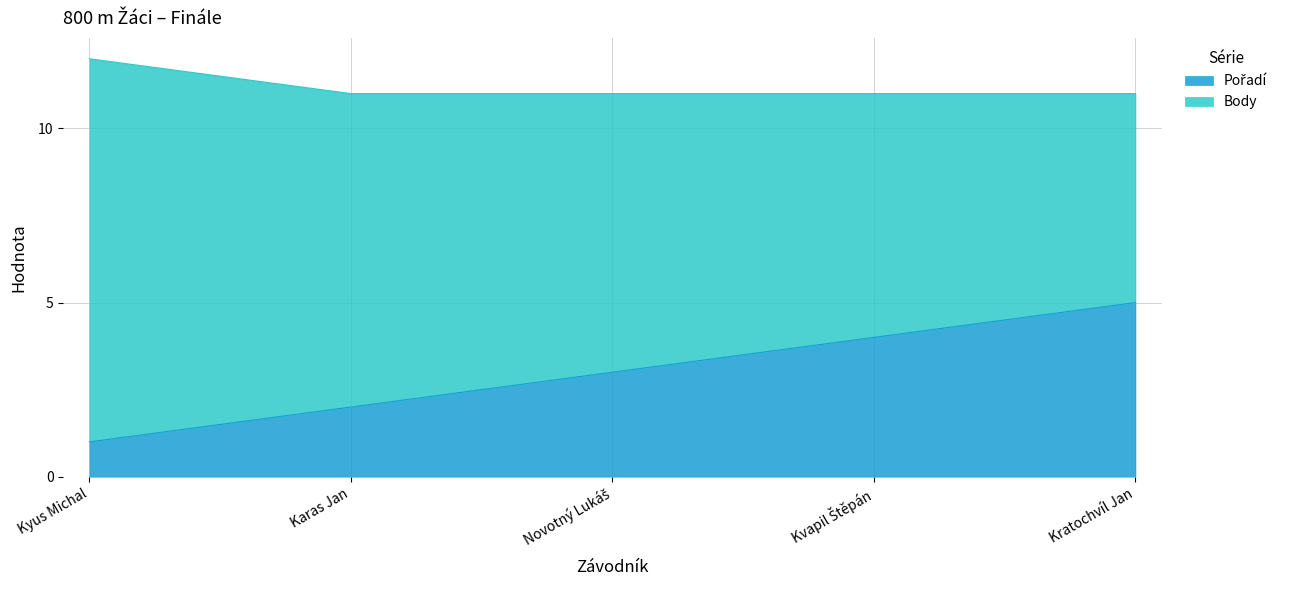

True or false: the data shows 2 at Karas Jan.

True